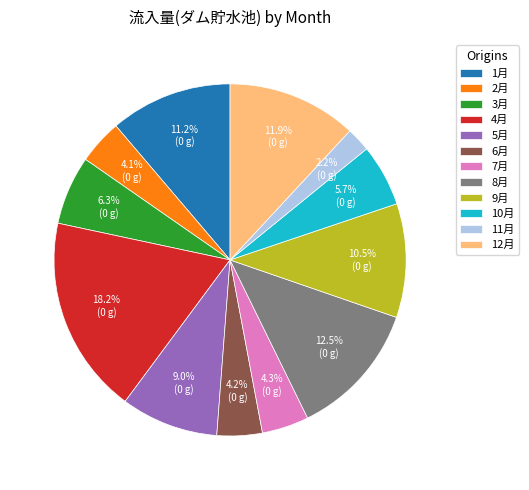

What portion of the pie excludes 7月?

95.7%